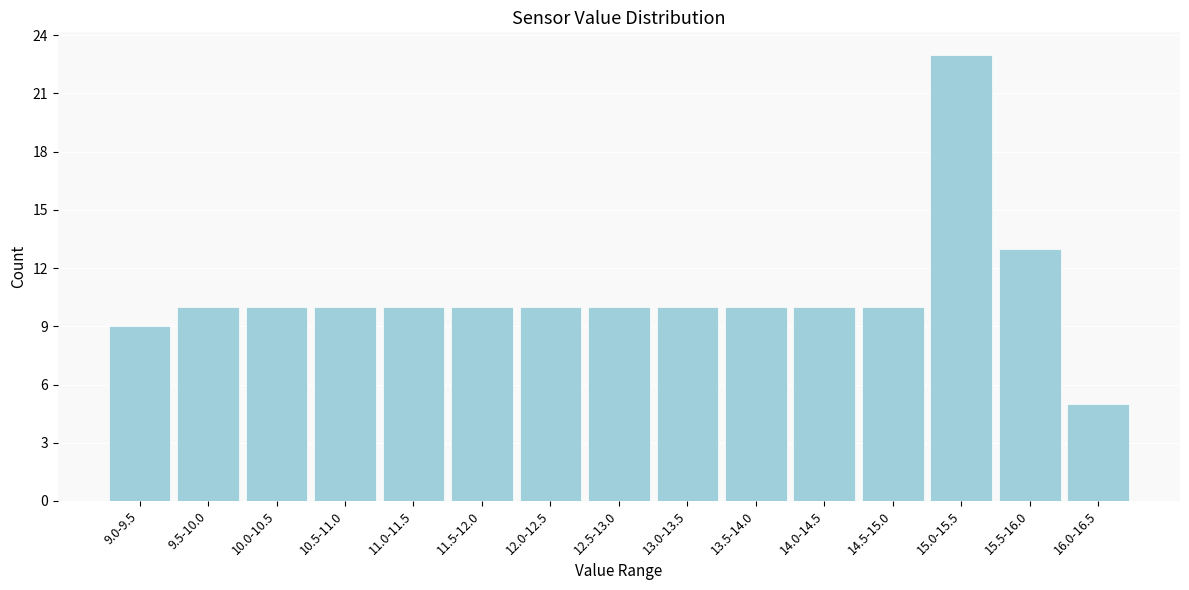

Reading left to right, extract all data points from this chart.

9.0-9.5=9	9.5-10.0=10	10.0-10.5=10	10.5-11.0=10	11.0-11.5=10	11.5-12.0=10	12.0-12.5=10	12.5-13.0=10	13.0-13.5=10	13.5-14.0=10	14.0-14.5=10	14.5-15.0=10	15.0-15.5=23	15.5-16.0=13	16.0-16.5=5